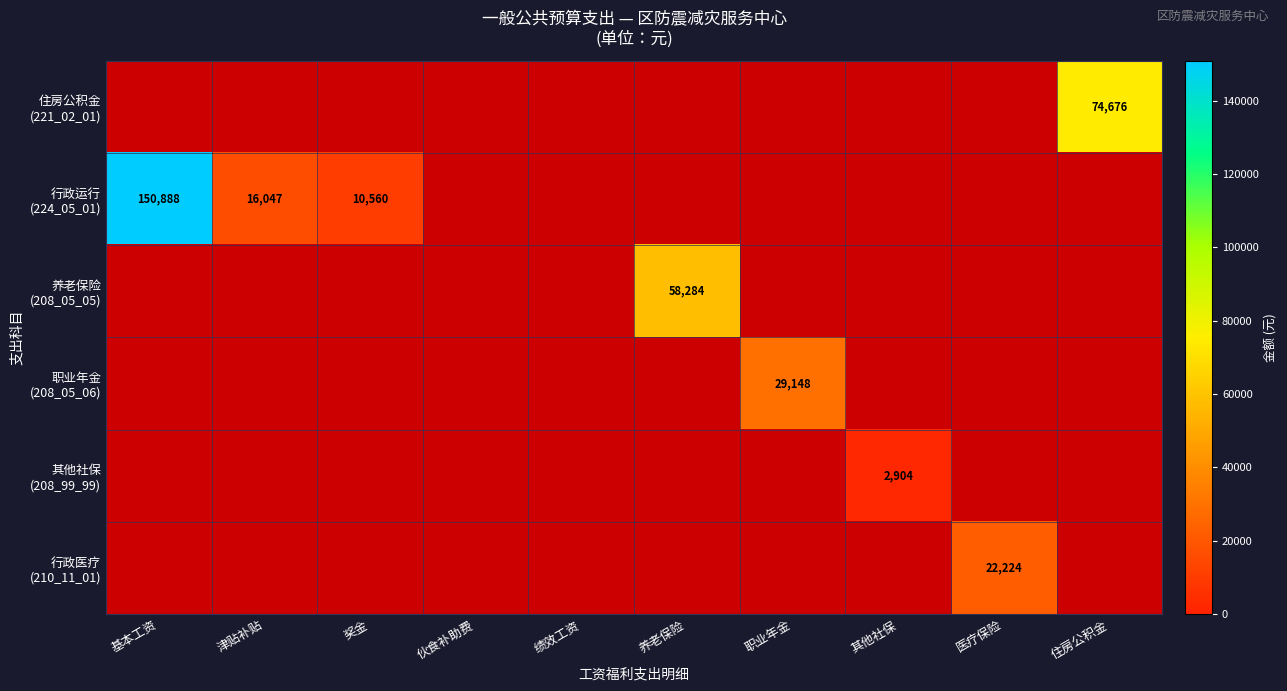

At which label is 其他社保 (208_99_99) closest to 1452?

基本工资